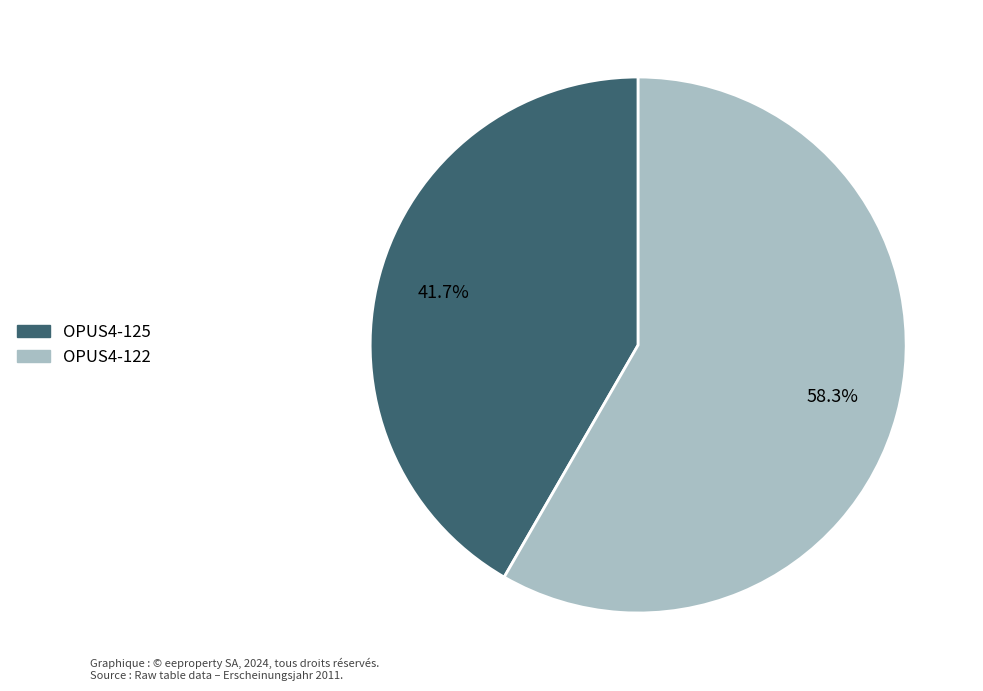

Rank the categories by value from lowest to highest.

OPUS4-125, OPUS4-122